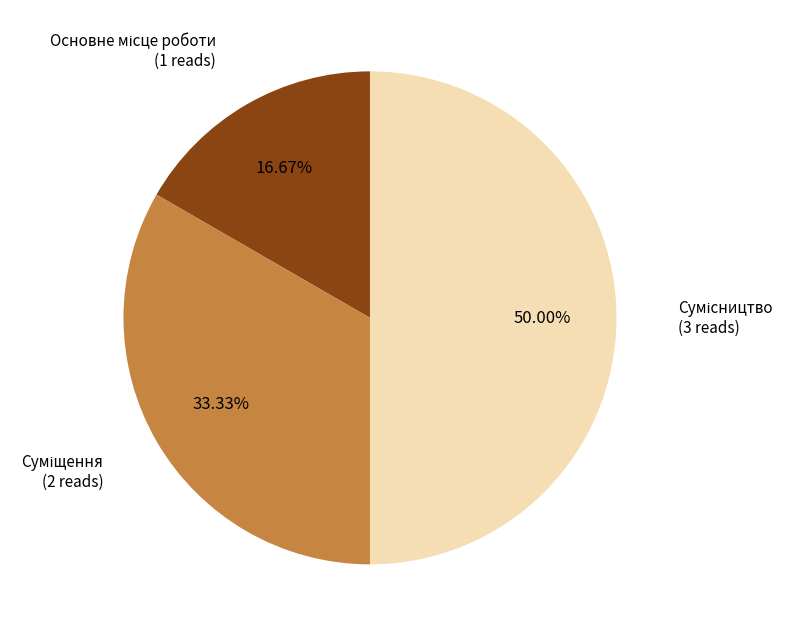

To the nearest percent, what is the average slice percentage?

33%